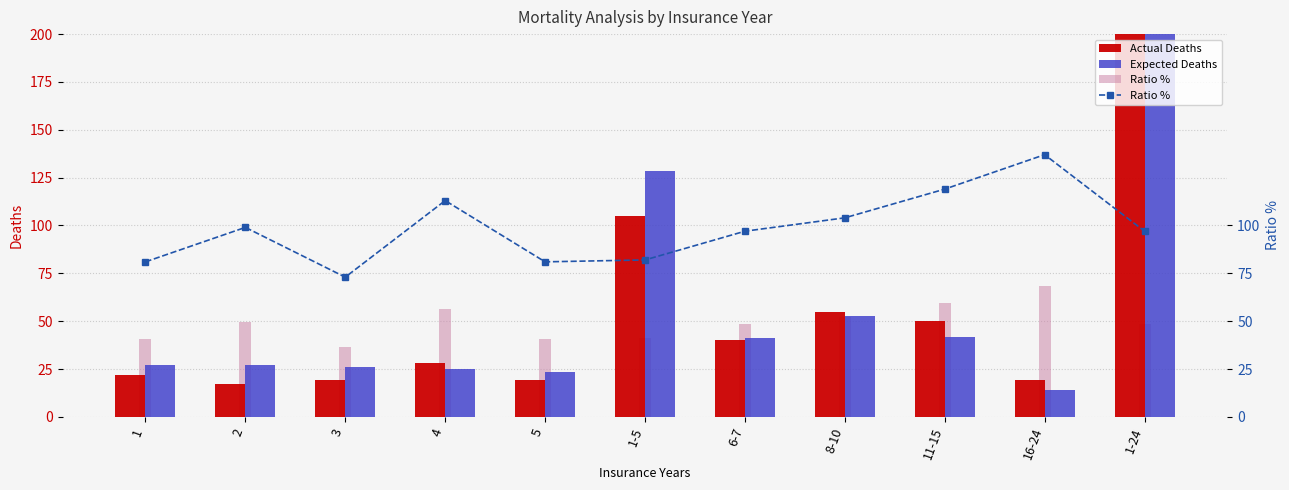

Where does the Ratio % series first go above 97?

2